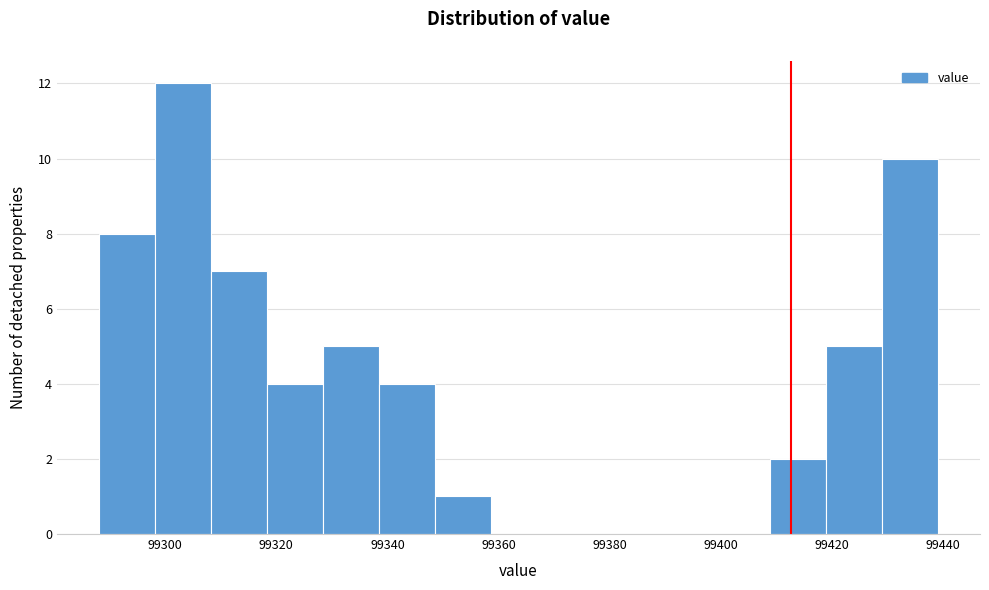

Over which range of the x-axis is the bar tallest?

99298 to 99308